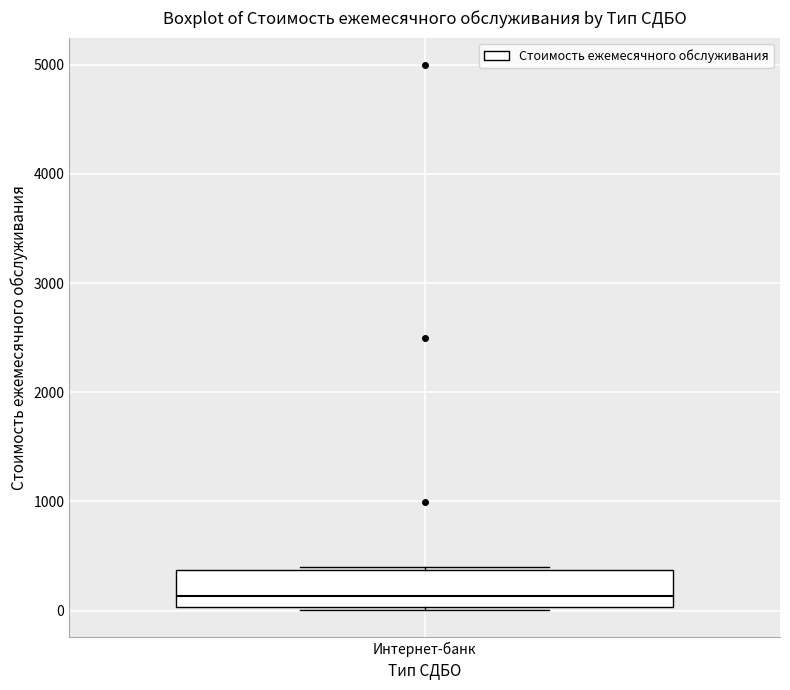

Transcribe this box plot: give where the median line is, the range the box spans, and where the two whiskers end, as read against the y-axis. The values are not printed on the chart, so give them approximately, as read against the axis.

median 100, box 0 to 400, whiskers 0 (just below the box's lower edge) to 400